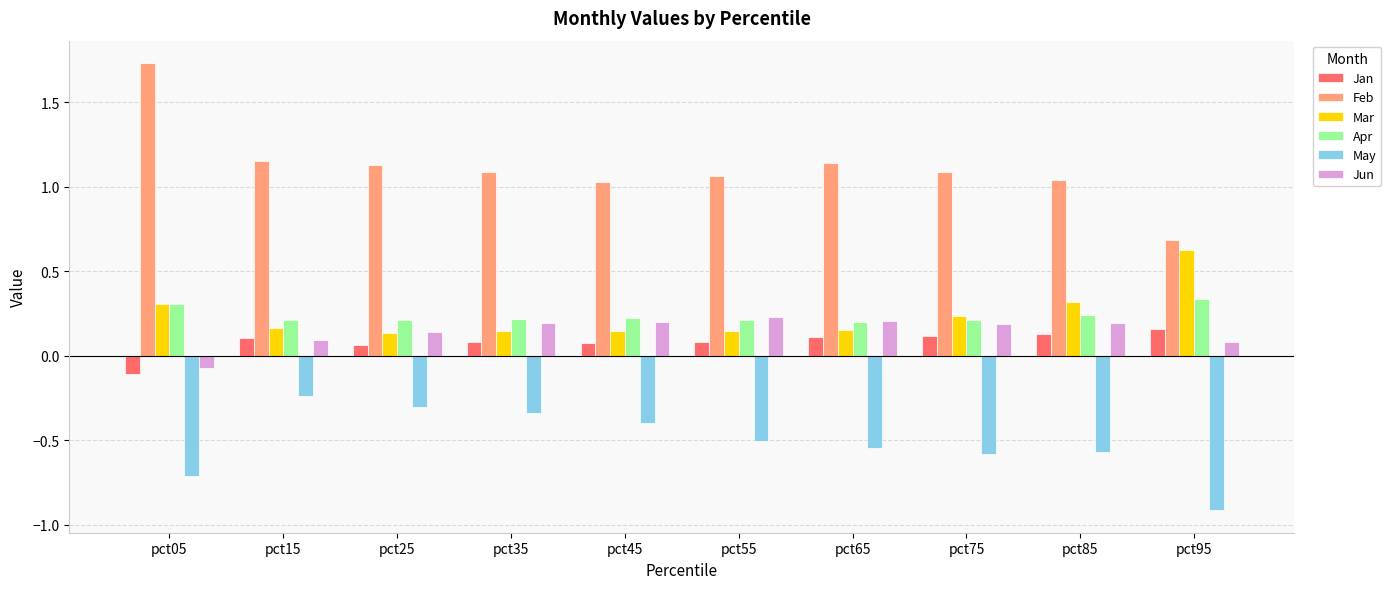

Does the chart contain any negative values?

Yes